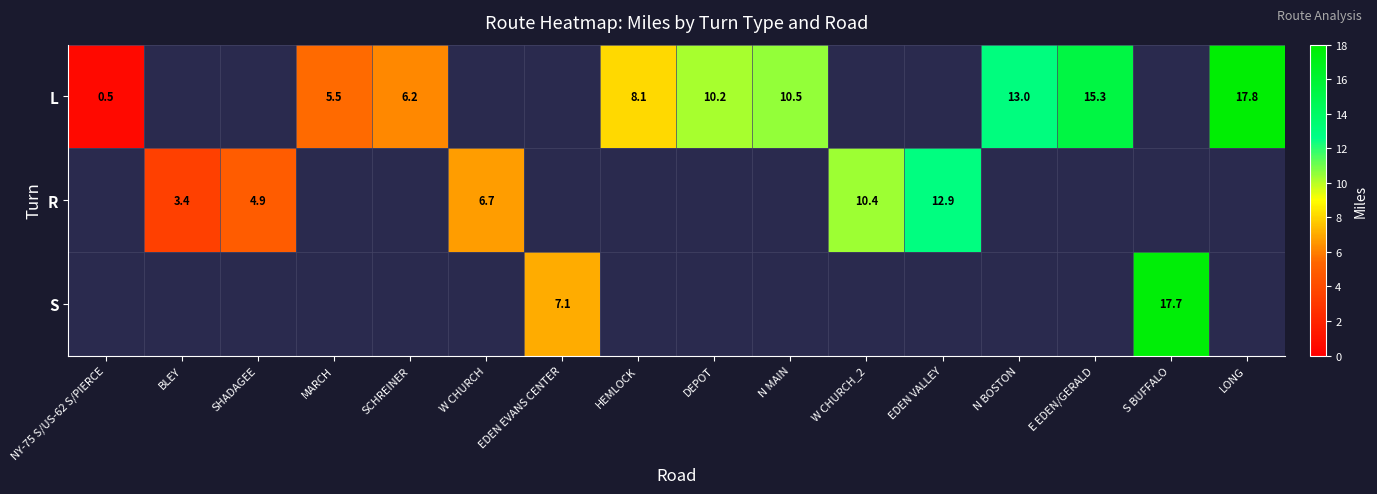

What is the smallest value displayed?

0.5